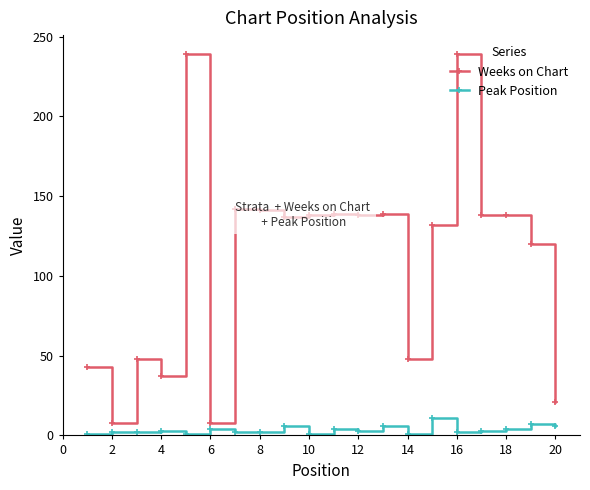

Rank the series by their maximum value, from highest to lowest.

Weeks on Chart, Peak Position